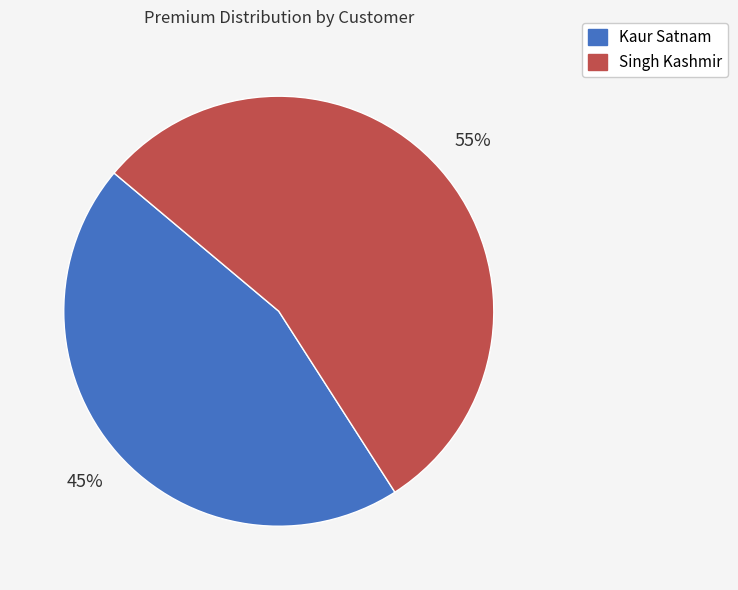

Does Kaur Satnam represent more than half of the total?

No